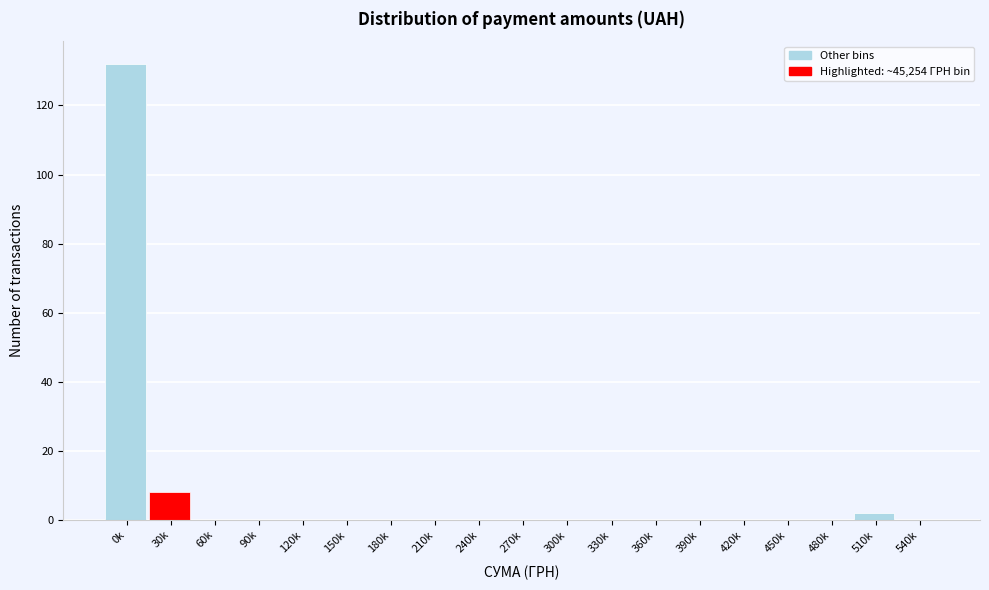

Reading left to right, extract all data points from this chart.

0k=132	30k=8	60k=0	90k=0	120k=0	150k=0	180k=0	210k=0	240k=0	270k=0	300k=0	330k=0	360k=0	390k=0	420k=0	450k=0	480k=0	510k=2	540k=0